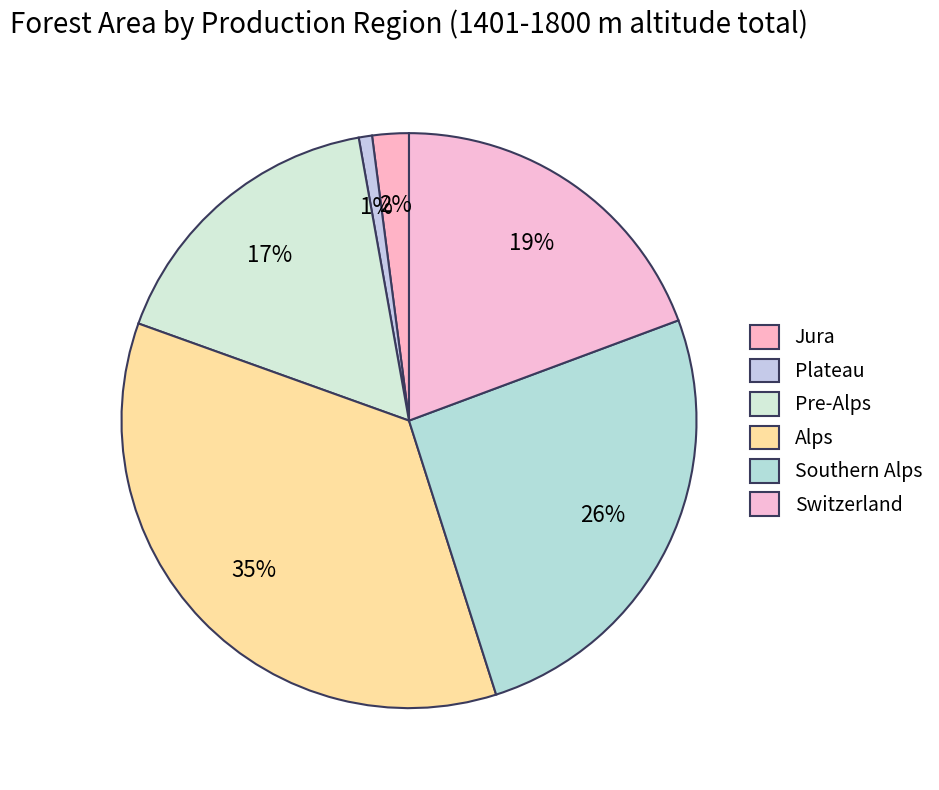

To the nearest percent, what is the combined percentage of Alps and Pre-Alps?

52%